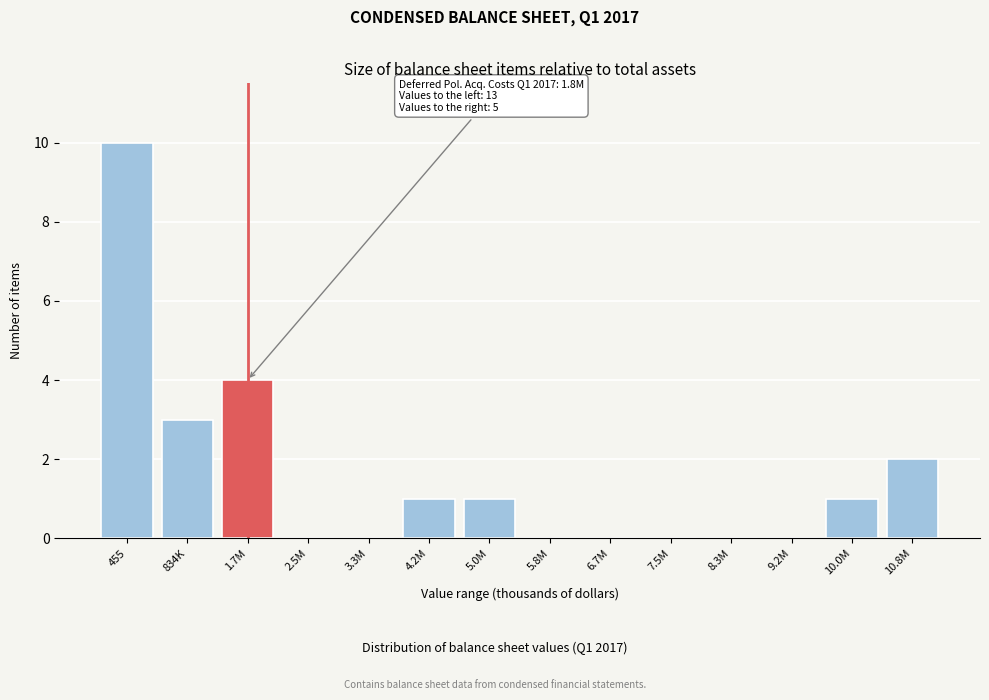

Reading left to right, list all the values displayed in this chart.

455=10	834K=3	1.7M=4	2.5M=0	3.3M=0	4.2M=1	5.0M=1	5.8M=0	6.7M=0	7.5M=0	8.3M=0	9.2M=0	10.0M=1	10.8M=2